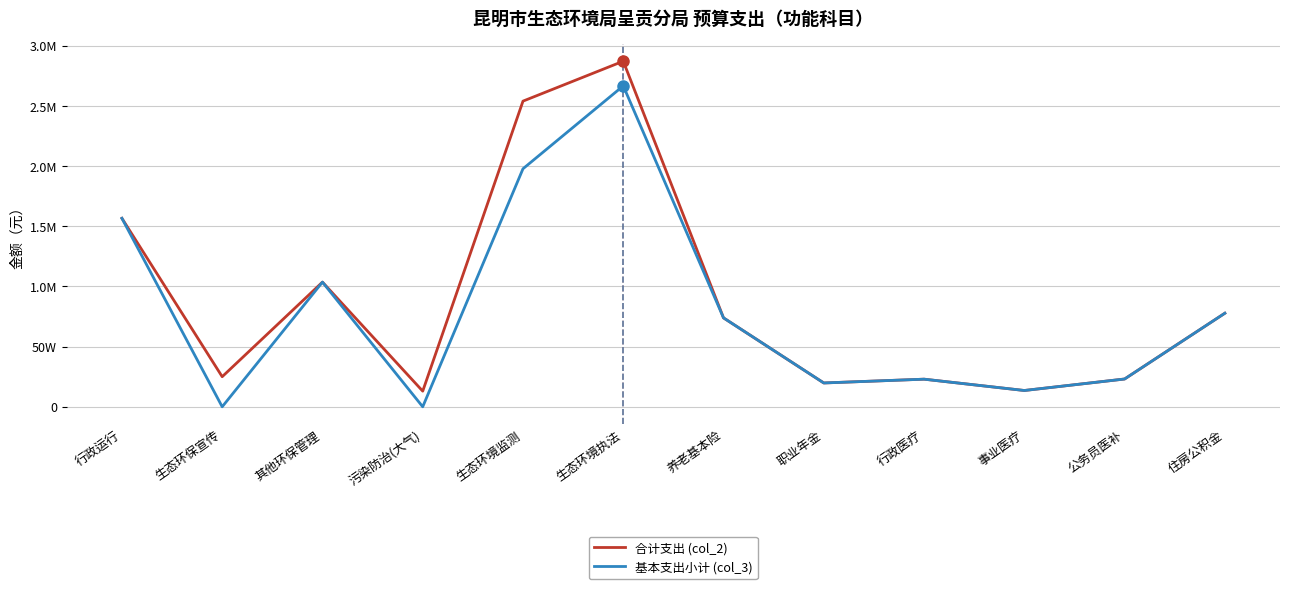

The value of 合计支出 (col_2) at 生态环境执法 is 2872252.6. True or false?

True